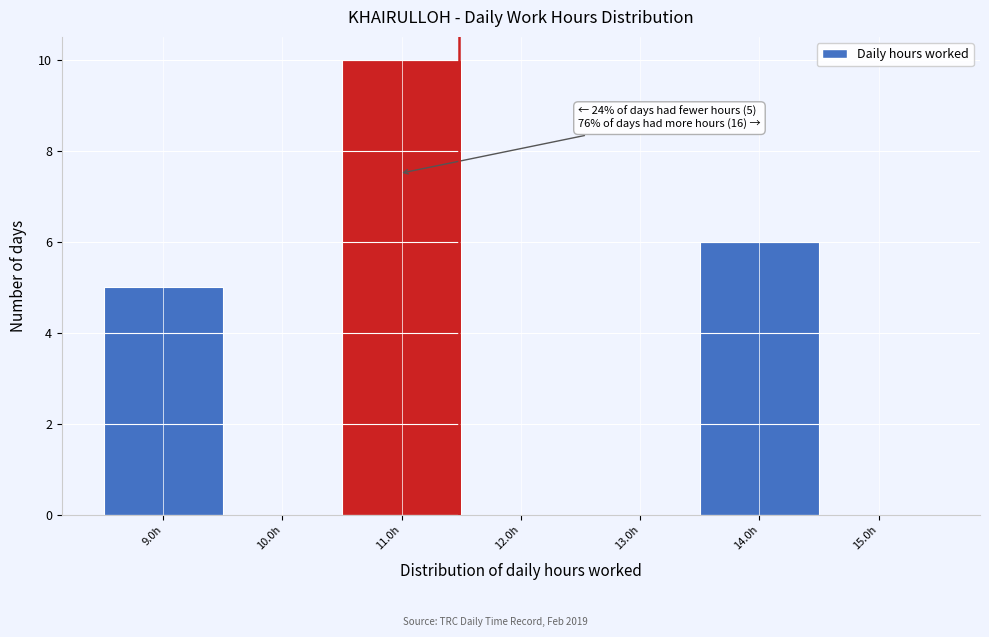

Which range on the x-axis has the tallest bar?

10.52 to 11.52